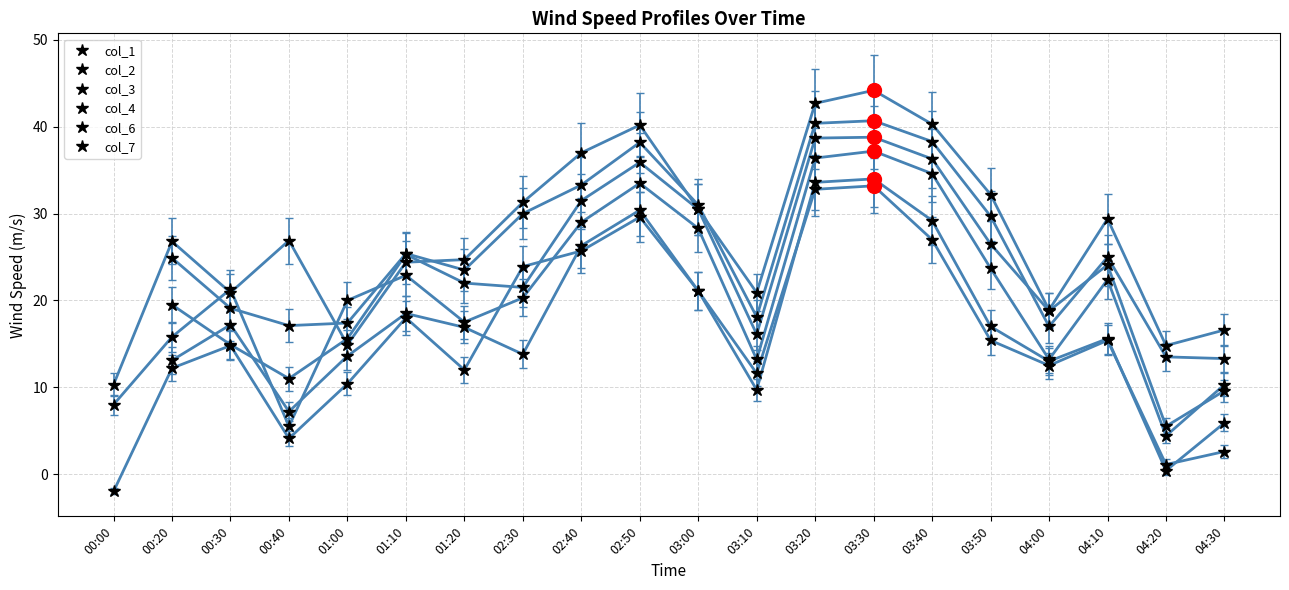

After their last crossing, which series has the higher values: col_4 or col_7?

col_4